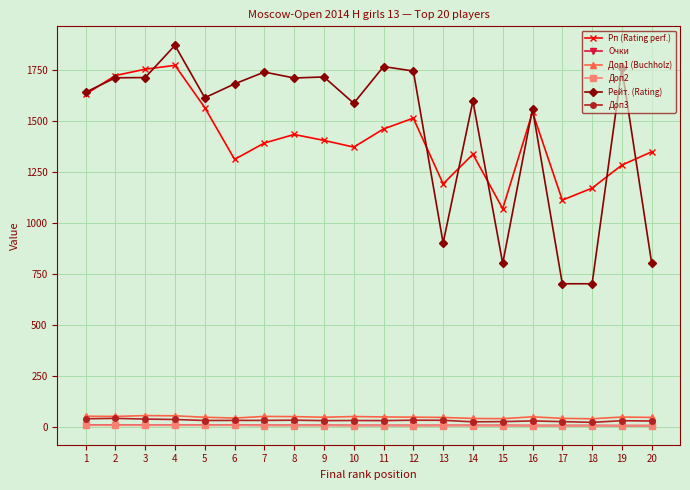

Is it true that Рейт. (Rating) equals 1709.0 at 8?

True